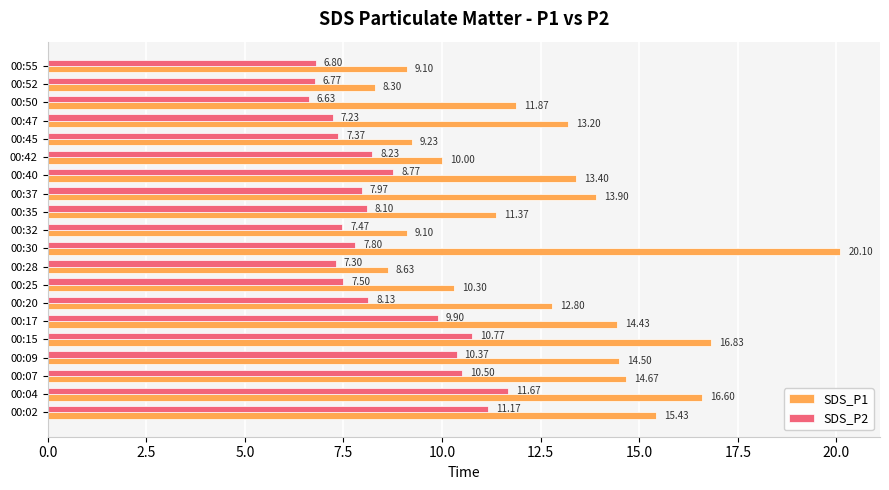

What is the total value across all series at 00:32?

16.6